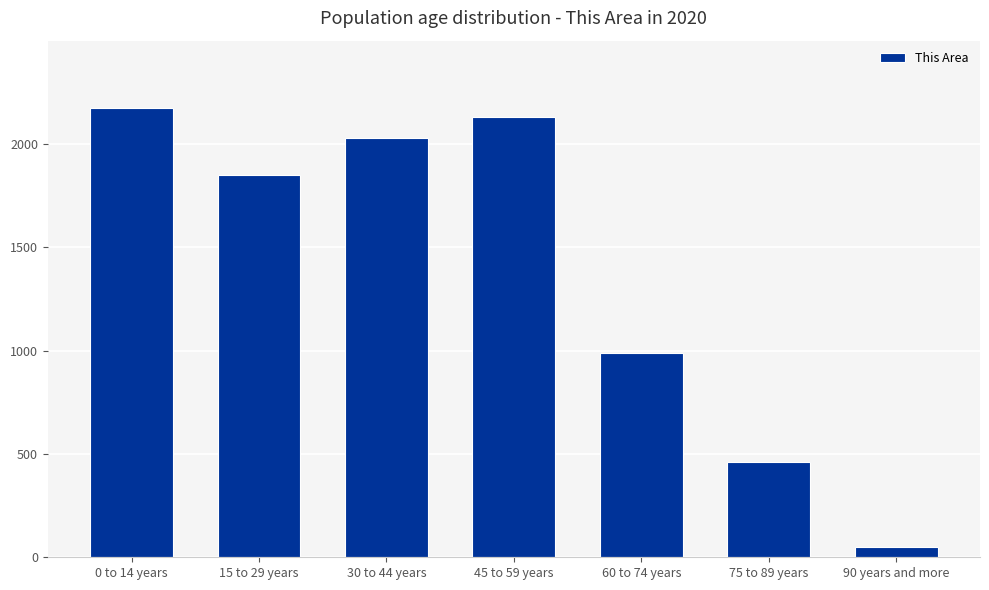

What is the sum of the values at 75 to 89 years and 30 to 44 years?

2490